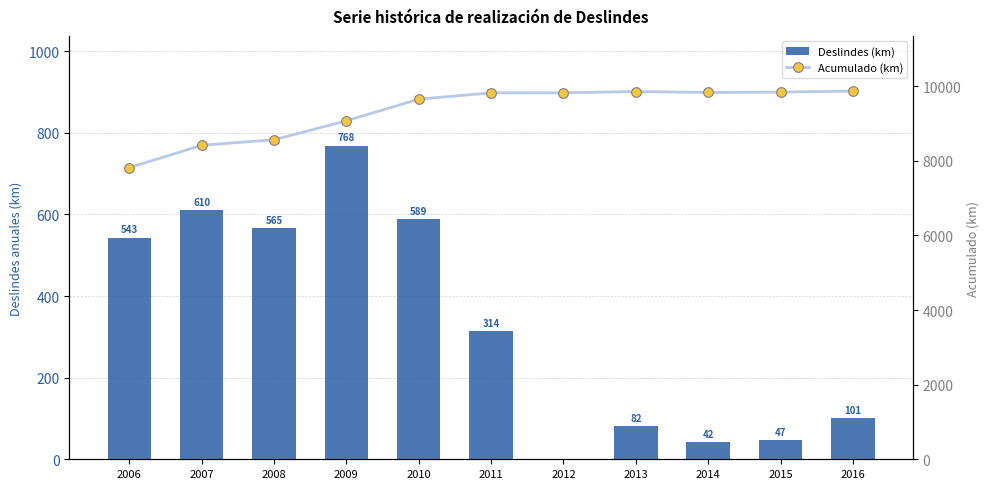

Reading left to right, extract all data points from this chart.

Deslindes (km): 542.9	610.0	565.4	768.3	588.9	314.4	0.6	81.9	41.8	46.7	100.6
Acumulado (km): 7818.9	8418.2	8565.4	9073.9	9653.5	9823.3	9823.9	9858.3	9833.3	9843.6	9869.9